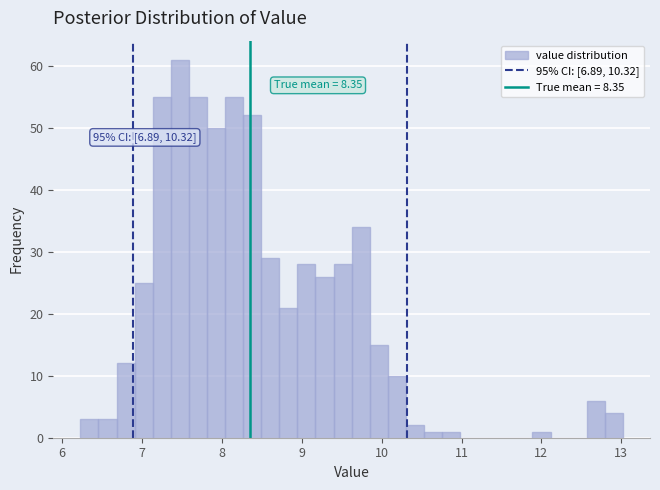

Read against the x-axis, roughly where is the centre of the tallest bar?

7.5